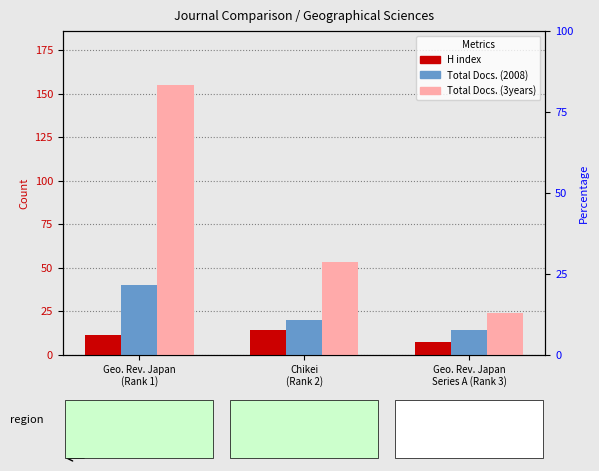

How many bars are there in each group?

3